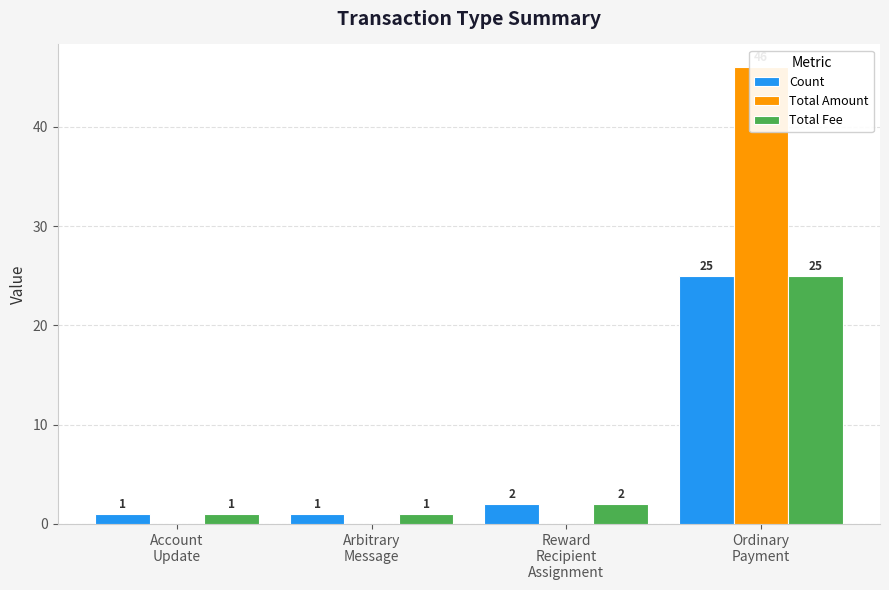

What is the sum of all Total Fee values?

29